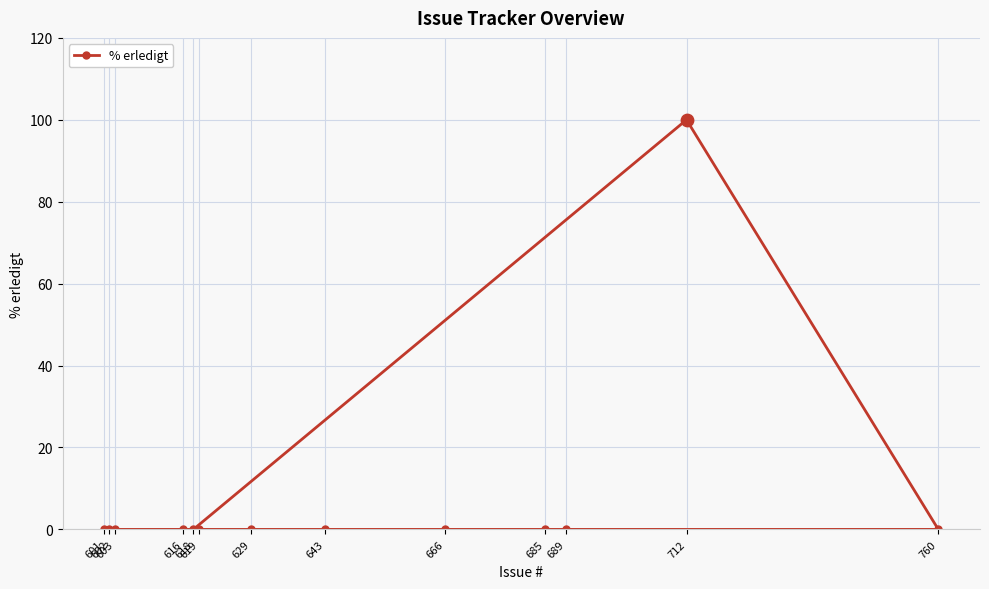

Which has a higher value, 685 or 666?

685